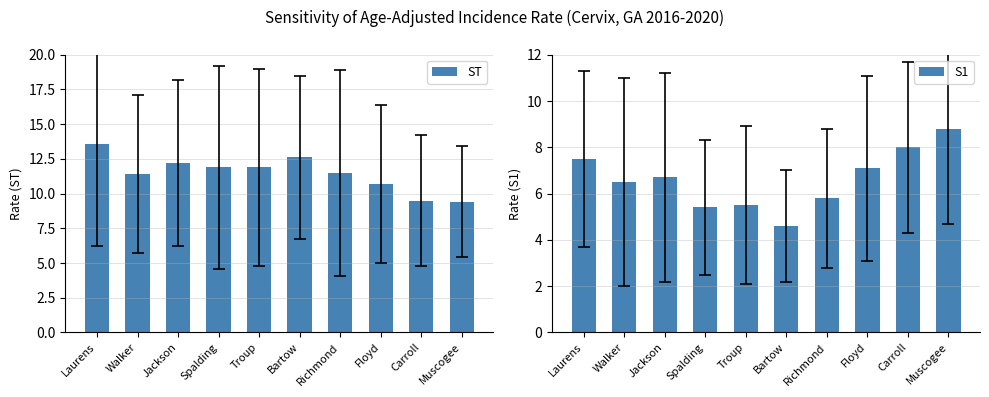

How many bars are there in total?

20